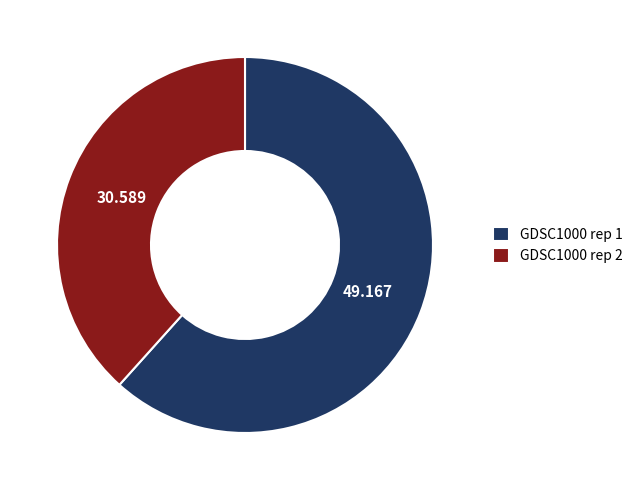

Combined, do GDSC1000 rep 1 and GDSC1000 rep 2 account for over 50%?

Yes